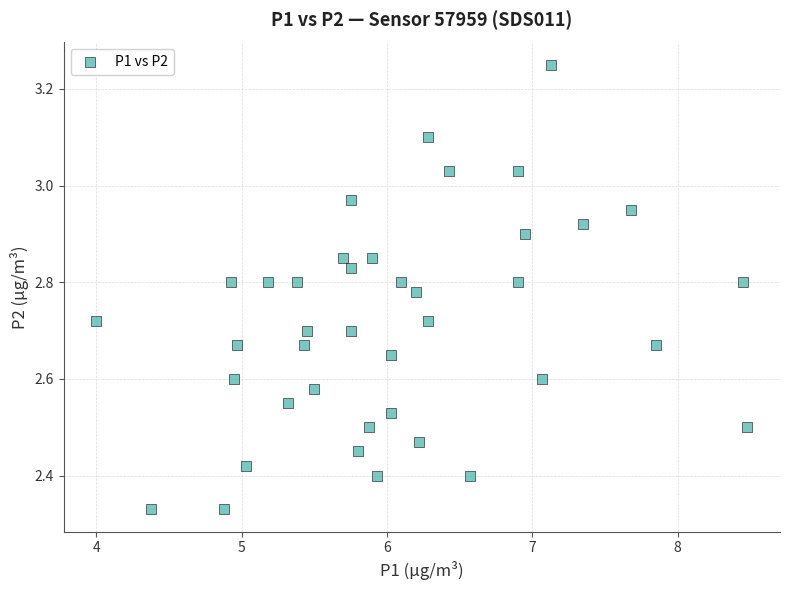

What is the range of Y values (max minus min)?

0.9